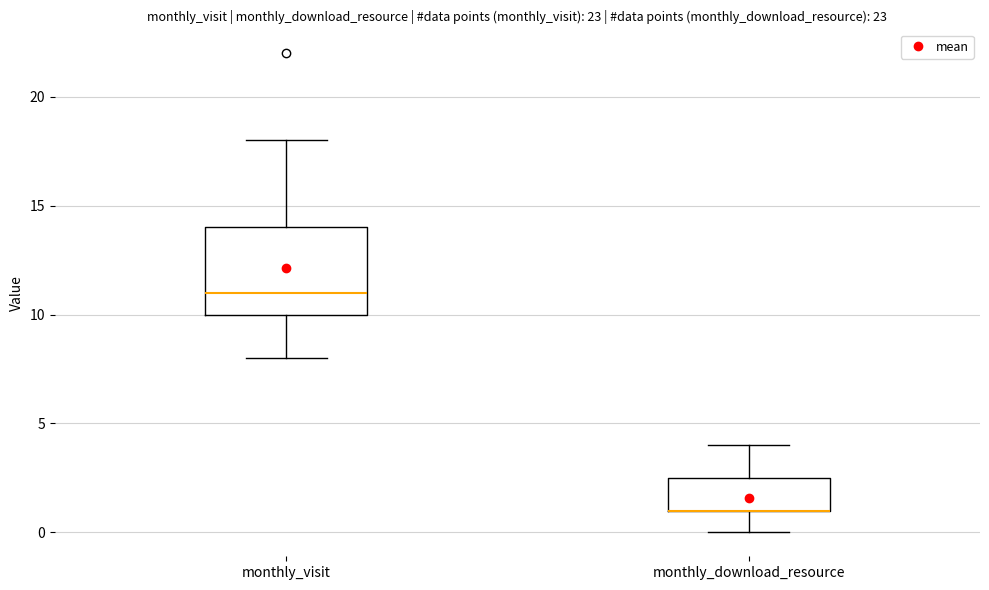

Which box is the tallest, from its lower edge to its upper edge?

monthly_visit